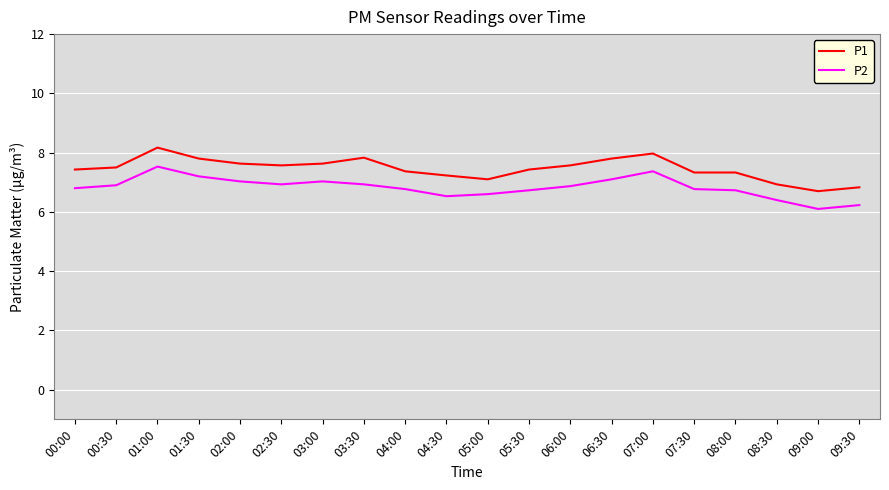

At which category is the sum across all series the highest?

01:00